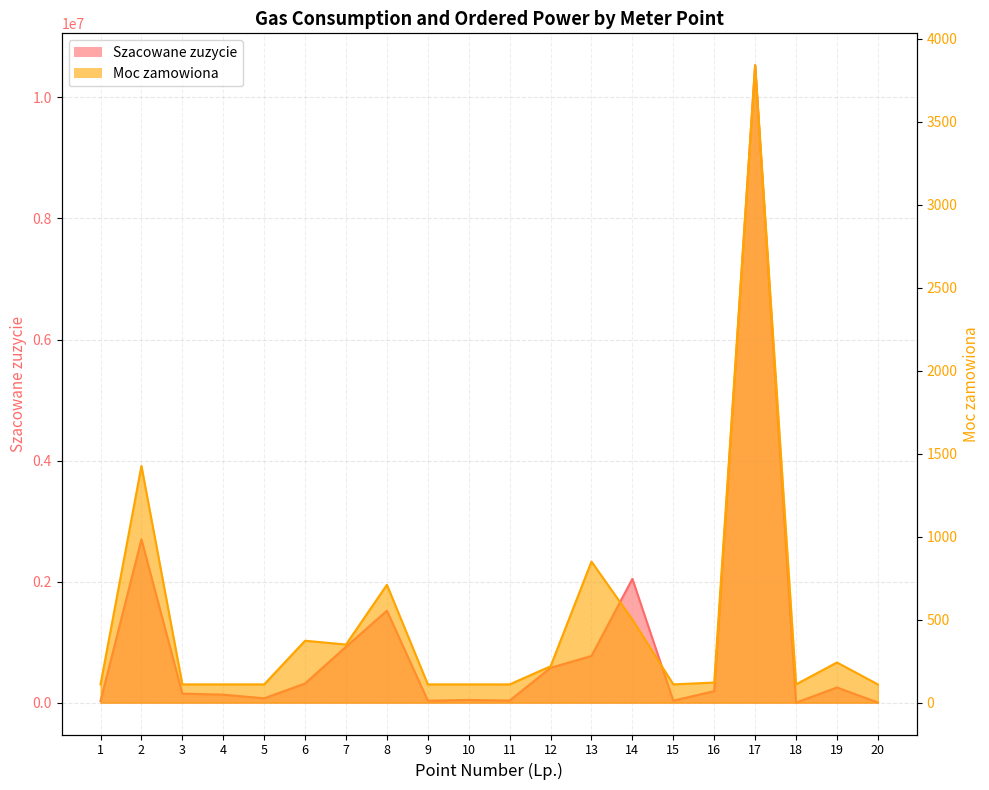

Which series has the largest range (max minus min)?

Szacowane zuzycie